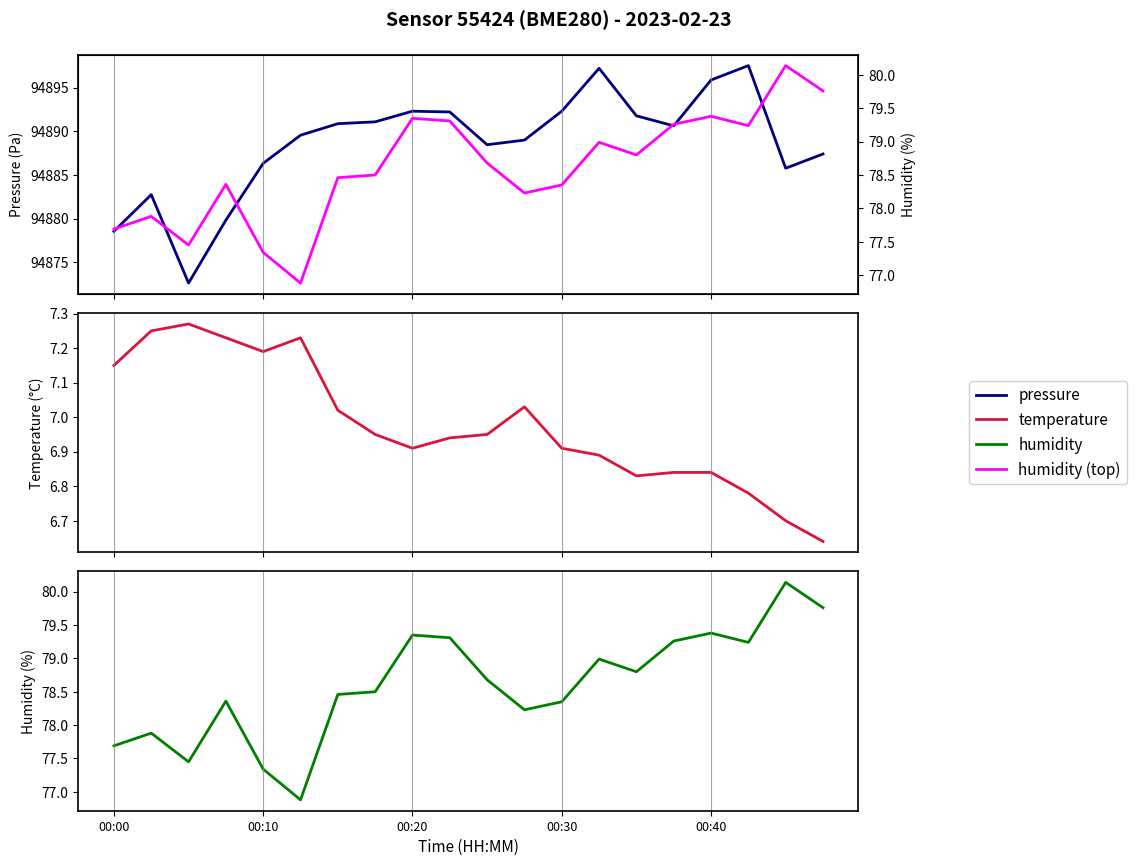

Which series has the largest total across all categories?

pressure